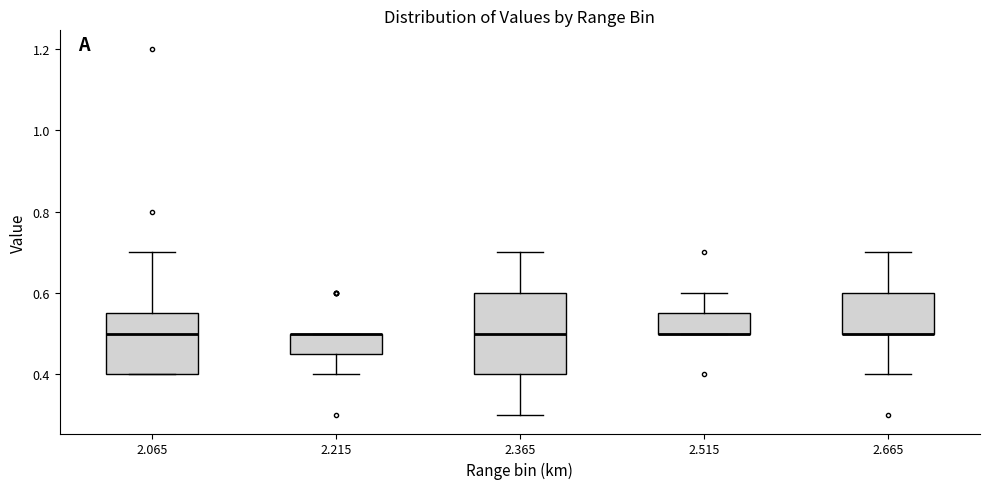

Reading left to right, transcribe this box plot: for each box, give where its median line is, the range the box spans, and where its two whiskers end, as read against the y-axis. The values are not printed on the chart, so give them approximately, as read against the axis.

2.065: median 0.50, box 0.40 to 0.56, whiskers 0.40 to 0.70
2.215: median 0.50 (drawn on the box's upper edge), box 0.46 to 0.50, whiskers 0.40 to 0.50
2.365: median 0.50, box 0.40 to 0.60, whiskers 0.30 to 0.70
2.515: median 0.50 (drawn on the box's lower edge), box 0.50 to 0.56, whiskers 0.50 to 0.60
2.665: median 0.50 (drawn on the box's lower edge), box 0.50 to 0.60, whiskers 0.40 to 0.70